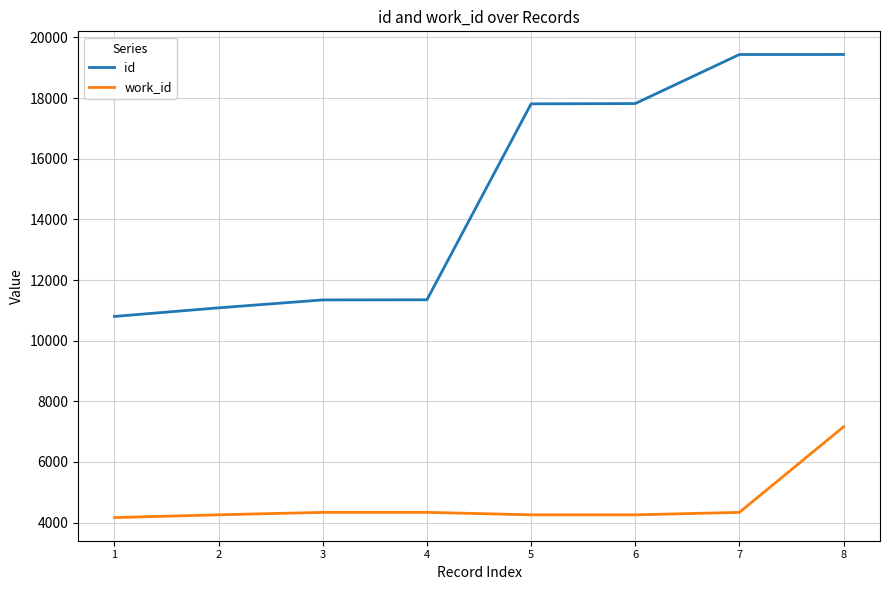

How many lines are shown in the chart?

2